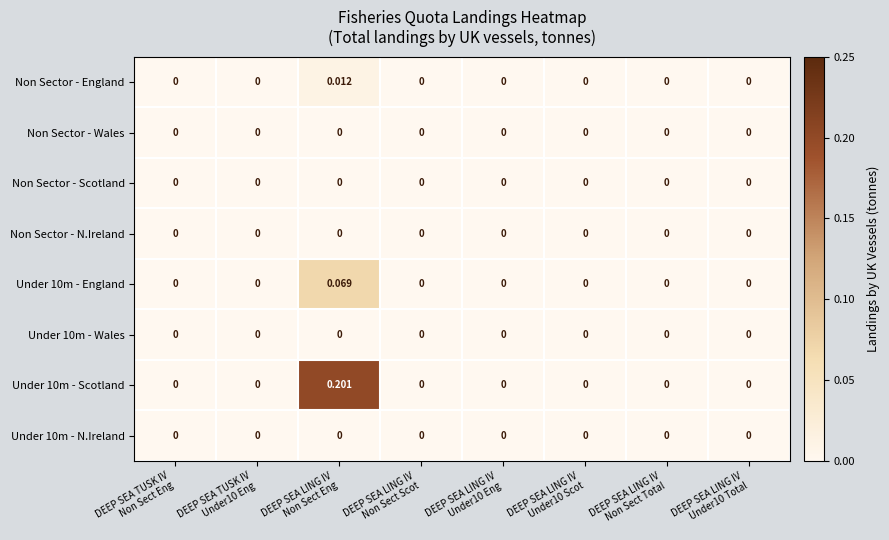

At which category is the sum across all series the highest?

DEEP SEA LING IV
Non Sect Eng